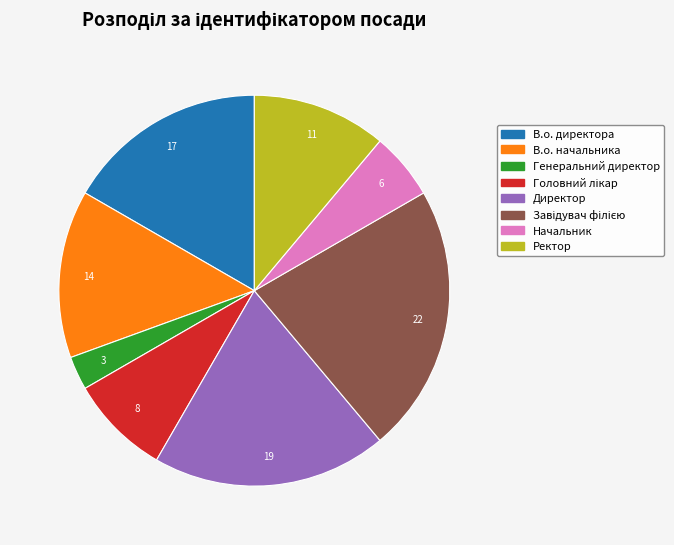

True or false: Ректор accounts for 17% of the total.

False